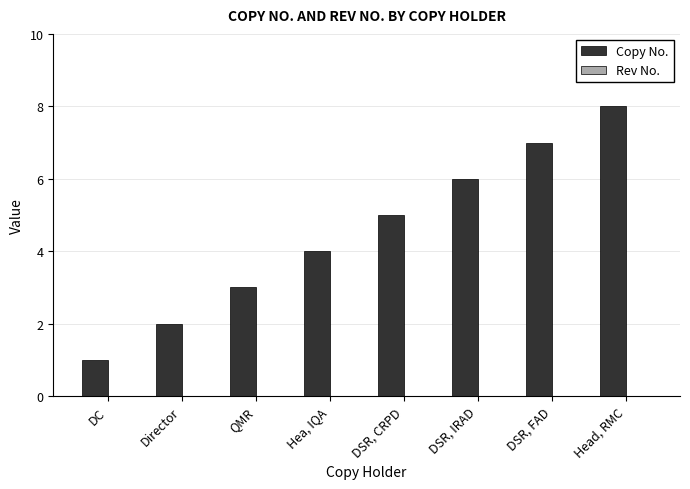

What is the label of the 1st bar from the left?

DC